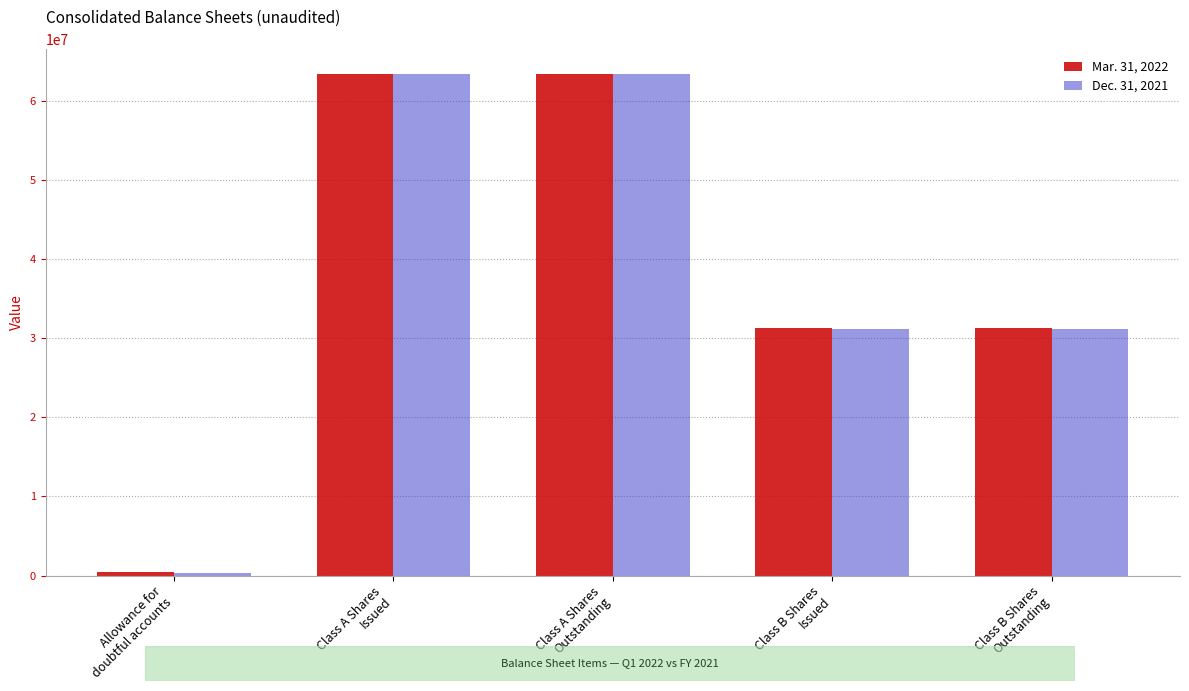

What is the difference between the second highest and second lowest values in the Dec. 31, 2021 series?

32218820